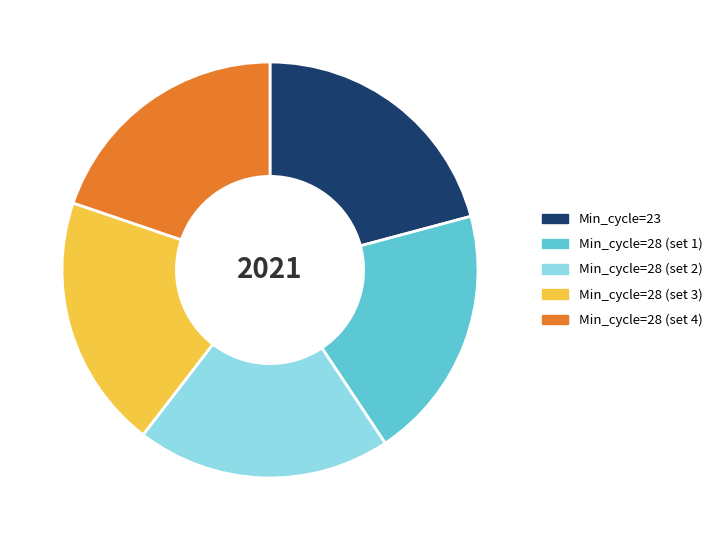

What is the largest slice in the pie chart?

Min_cycle=23